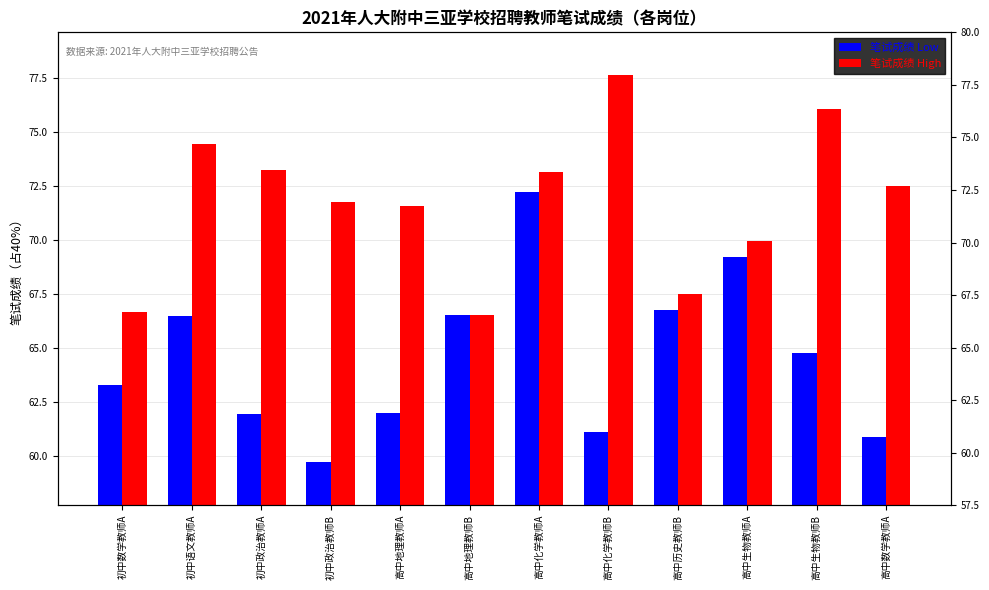

List the series in order of their peak value, highest first.

笔试成绩 High, 笔试成绩 Low